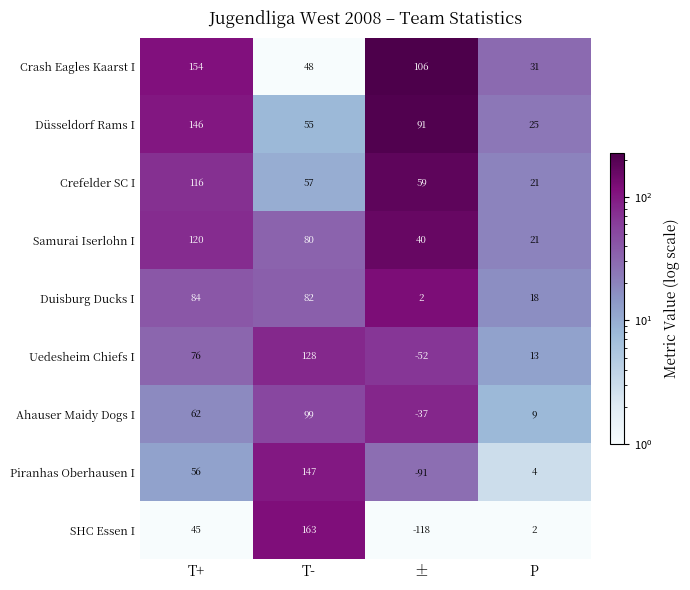

Which series has the largest total across all categories?

Crash Eagles Kaarst I